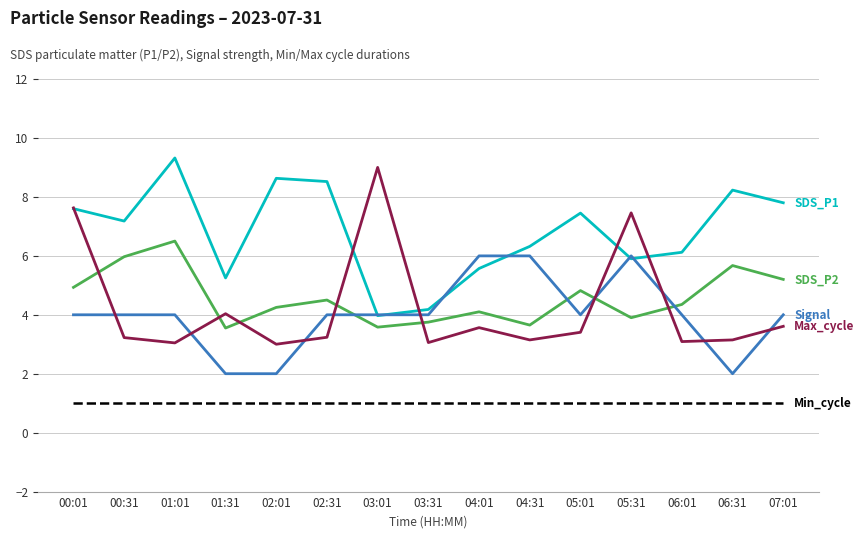

What is the difference between the highest and lowest values at 00:31?

6.2